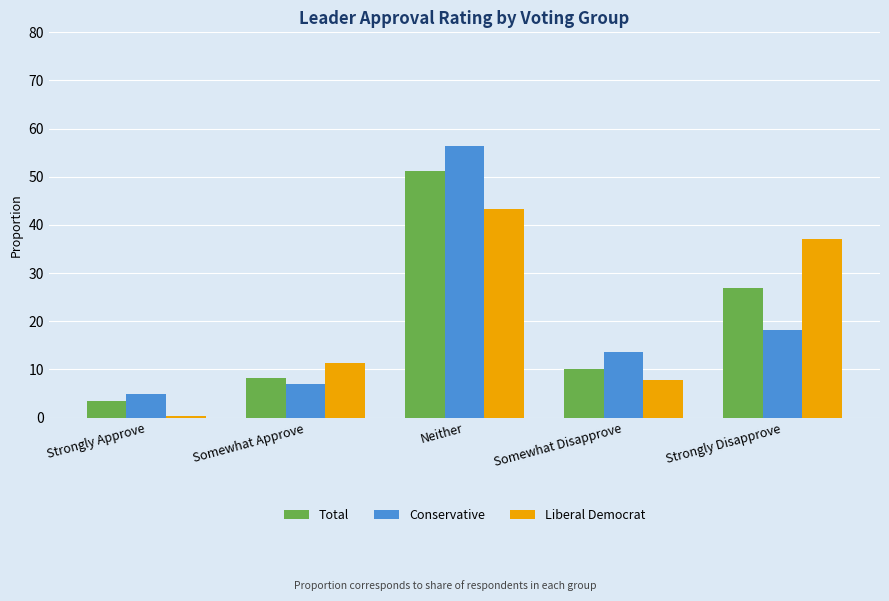

Which label corresponds to the smallest value in the chart?

Strongly Approve